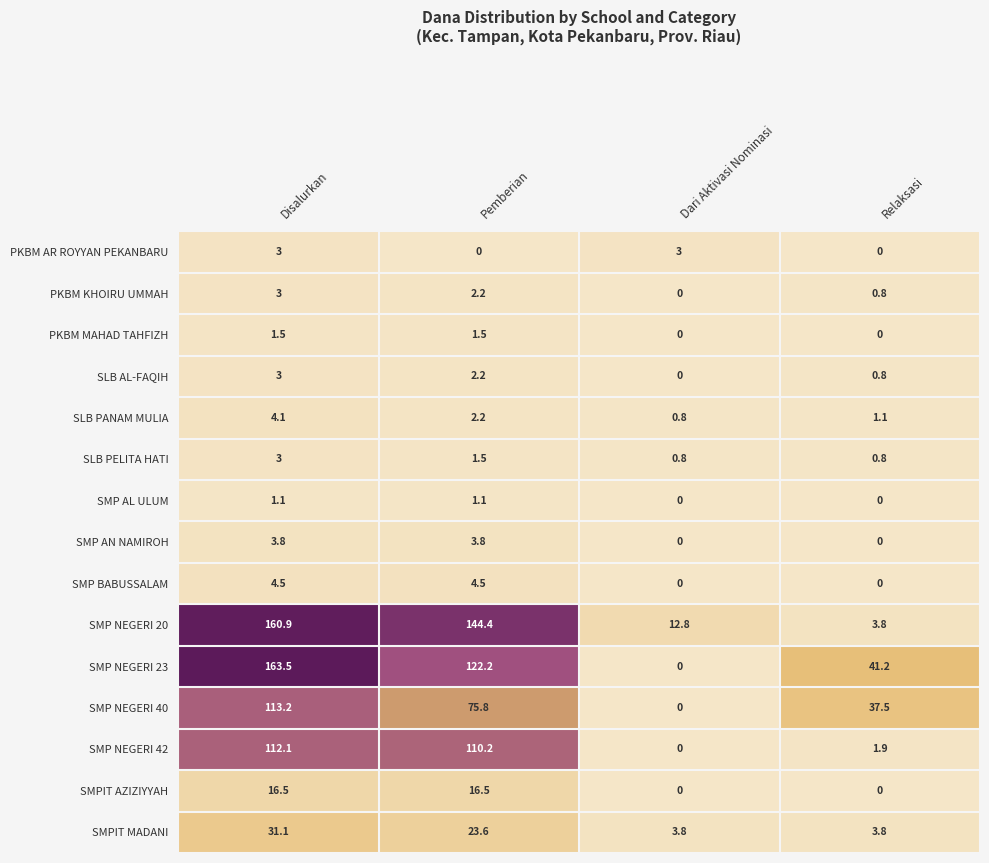

At how many categories does at least one series exceed 23?

3